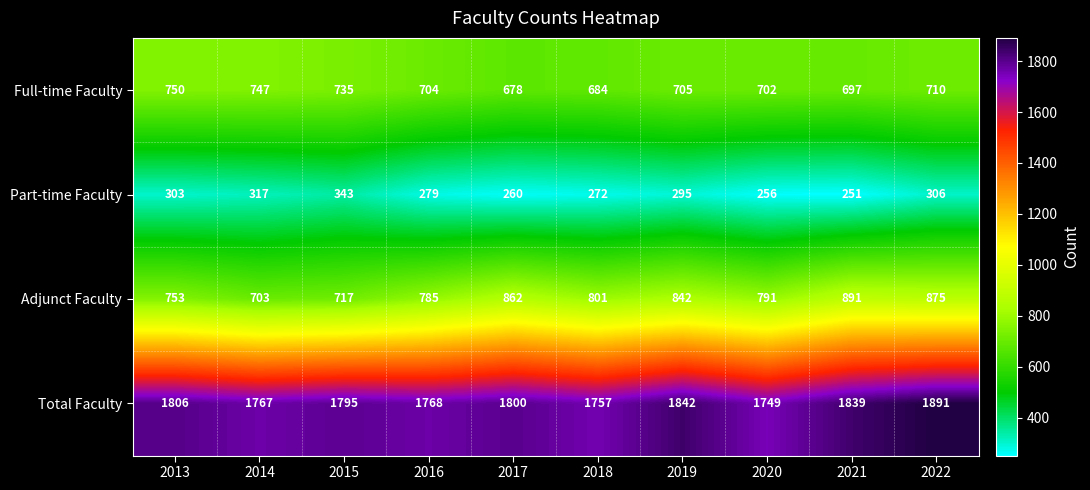

Between 2015 and 2022, which series saw the biggest shift?

Adjunct Faculty